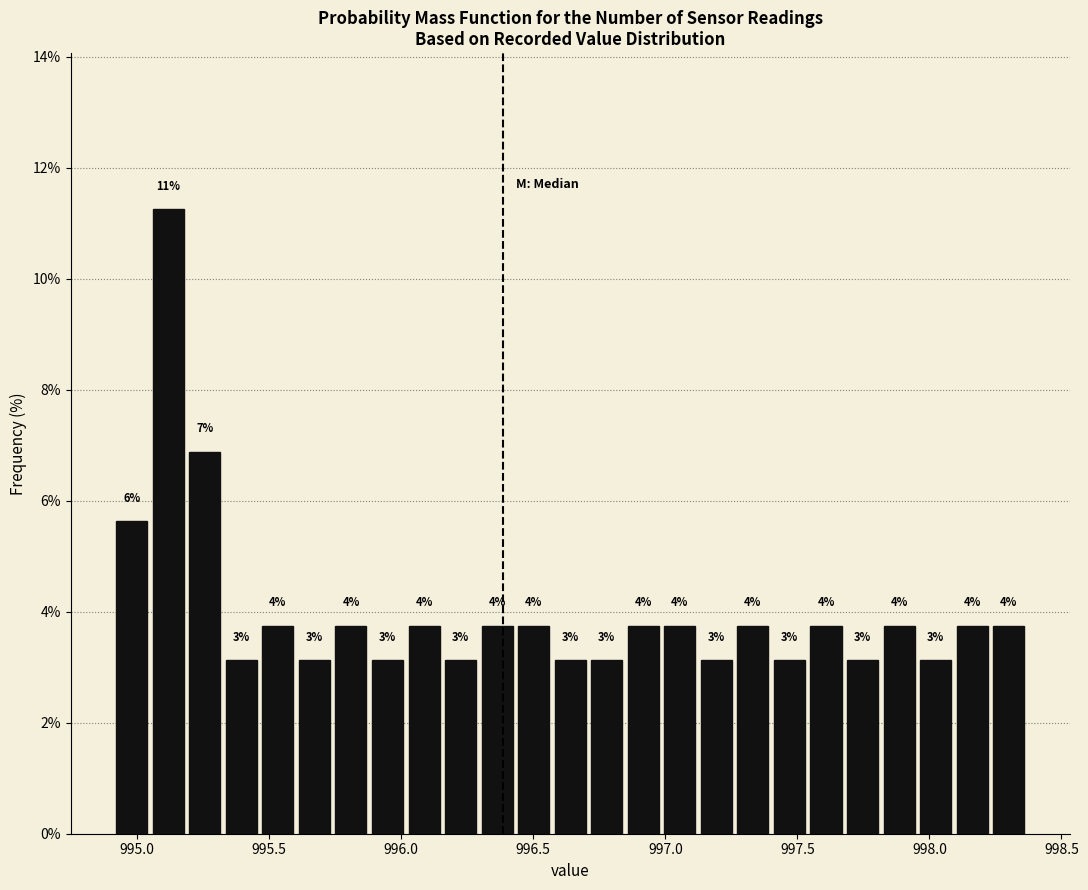

Read against the x-axis, roughly where is the centre of the tallest bar?

995.10